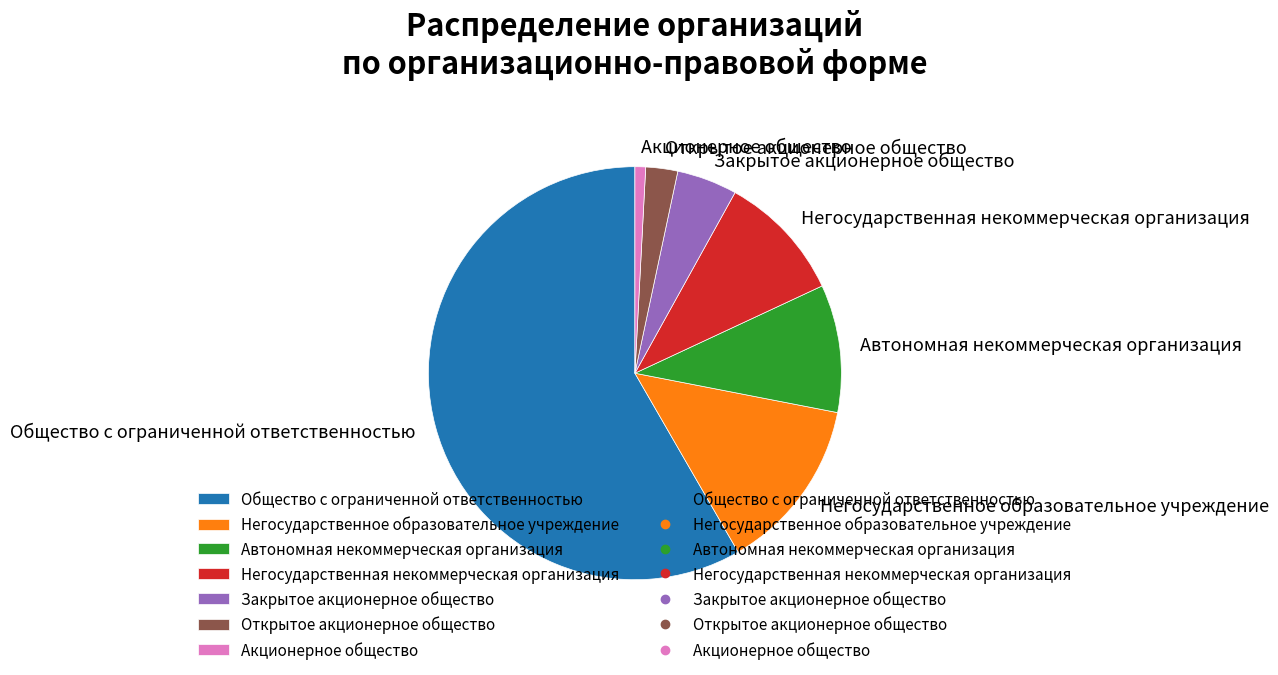

Is Открытое акционерное общество the majority of the pie?

No